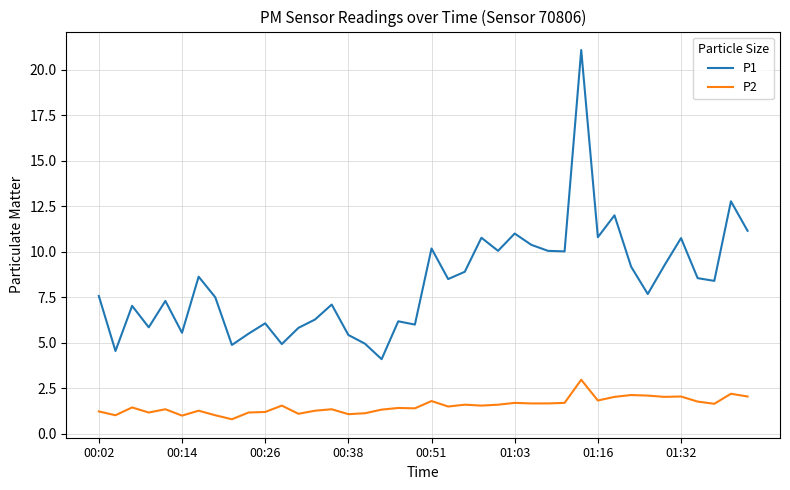

True or false: P1 and P2 intersect in this chart.

False